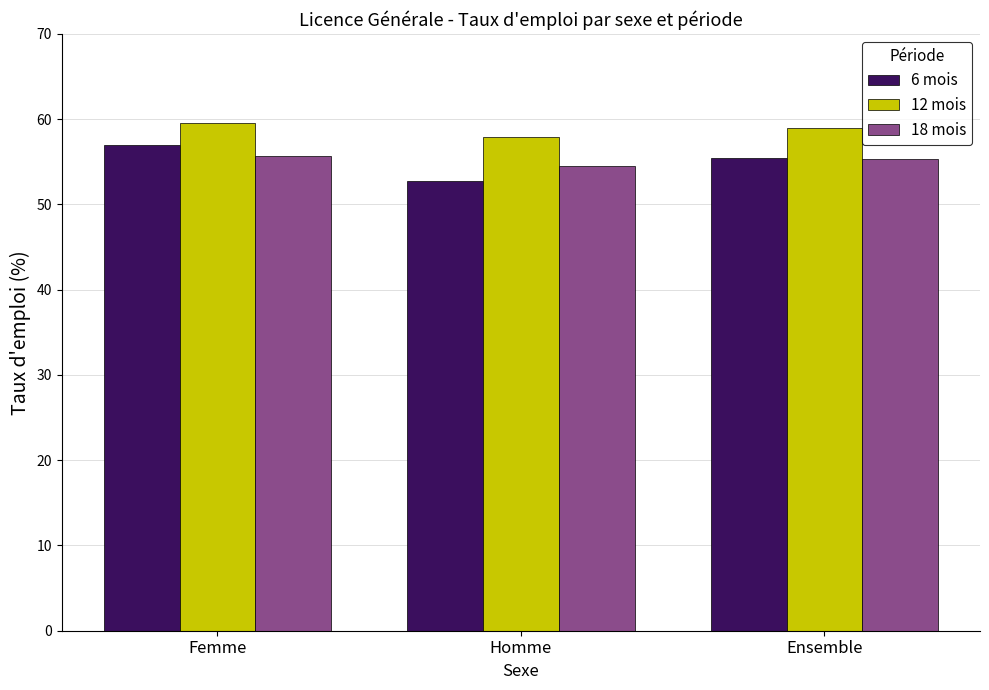

Is it true that 12 mois equals 57.9 at Homme?

True